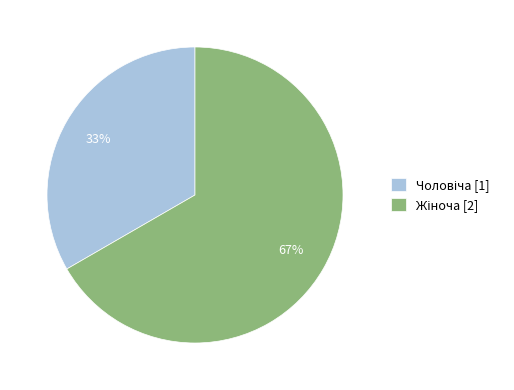

Is there any slice that represents more than half of the pie?

Yes